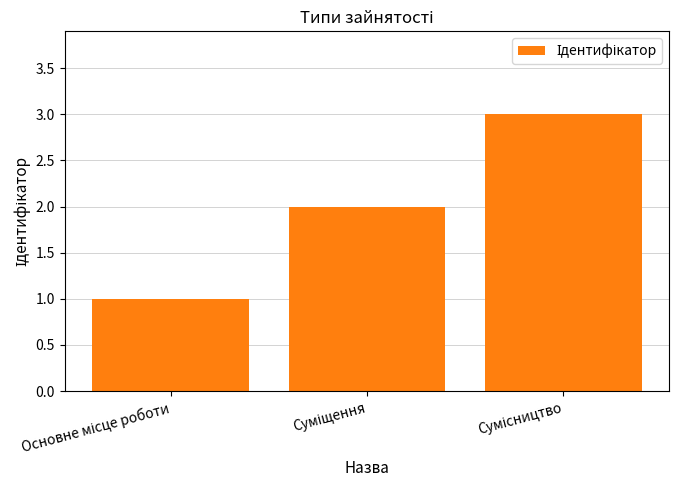

What is the greatest value displayed?

3